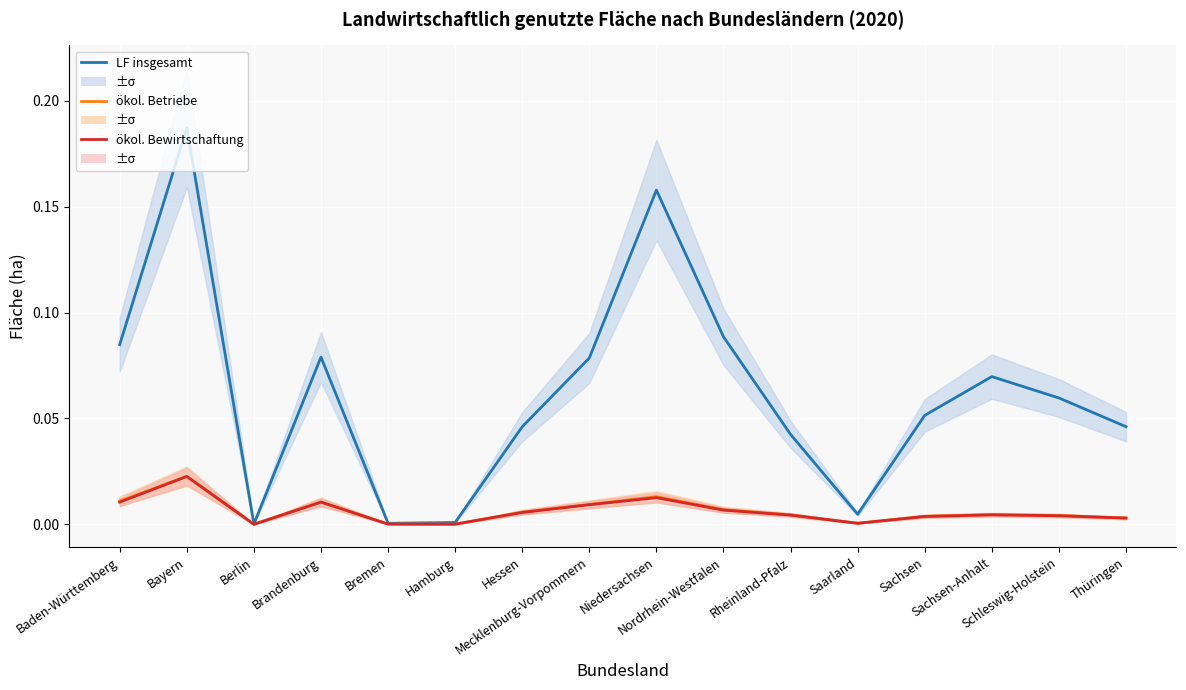

Between Hamburg and Saarland, which series saw the biggest shift?

LF insgesamt